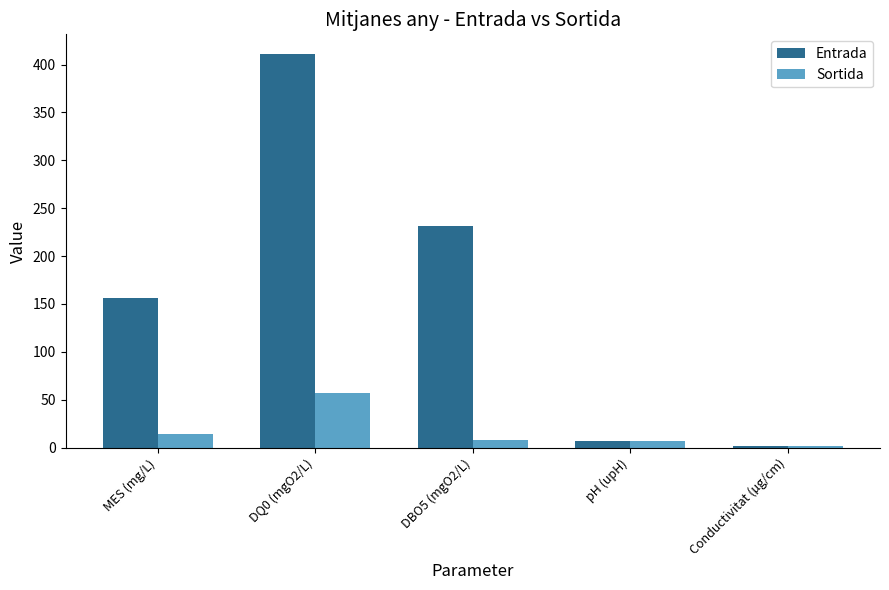

At how many categories does at least one series exceed 34?

3